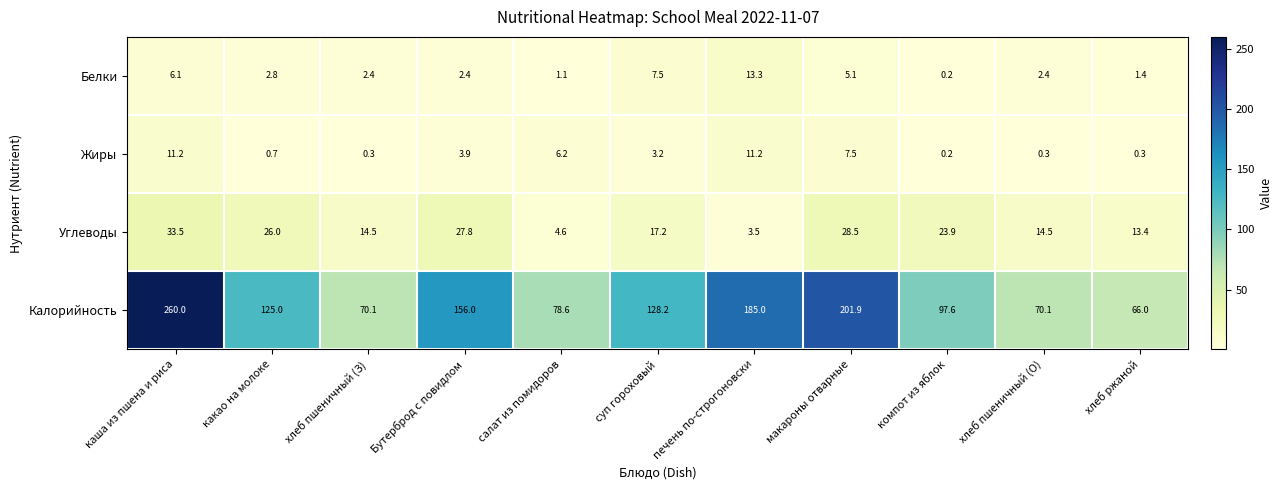

How many distinct data groups are displayed?

4